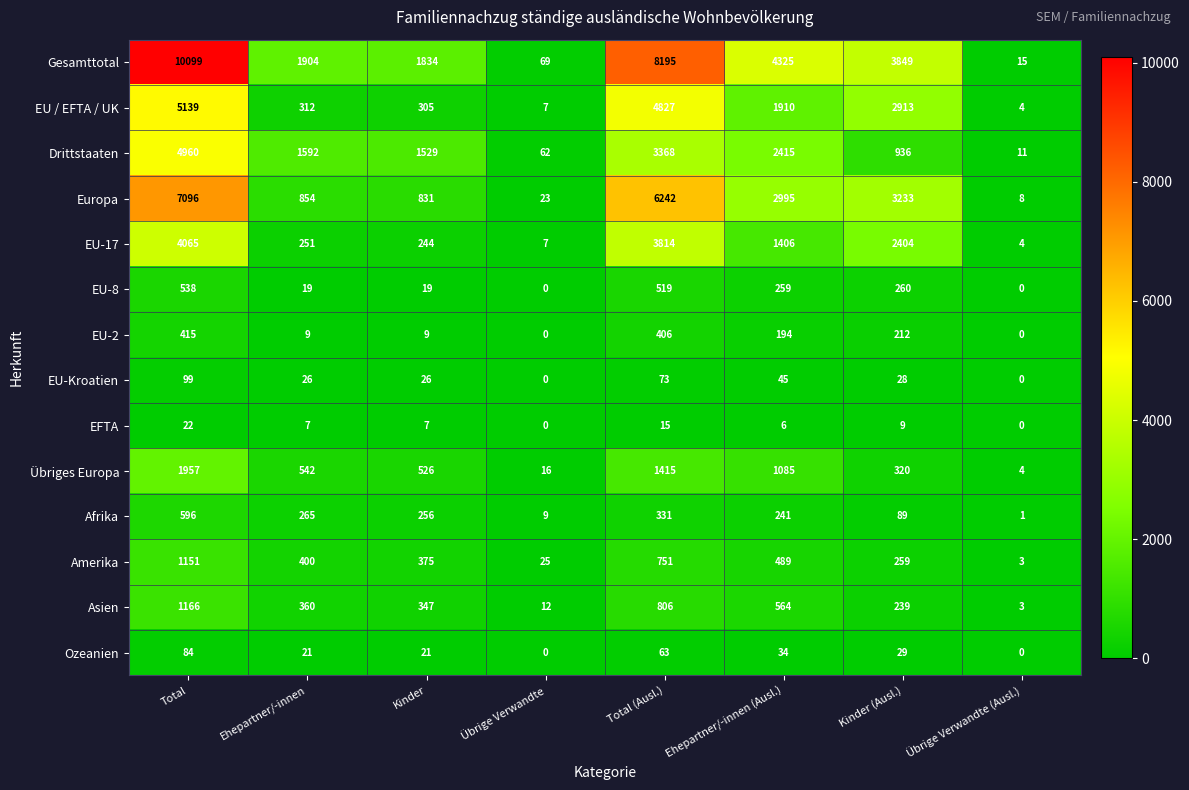

What is the maximum value for Europa?

7096